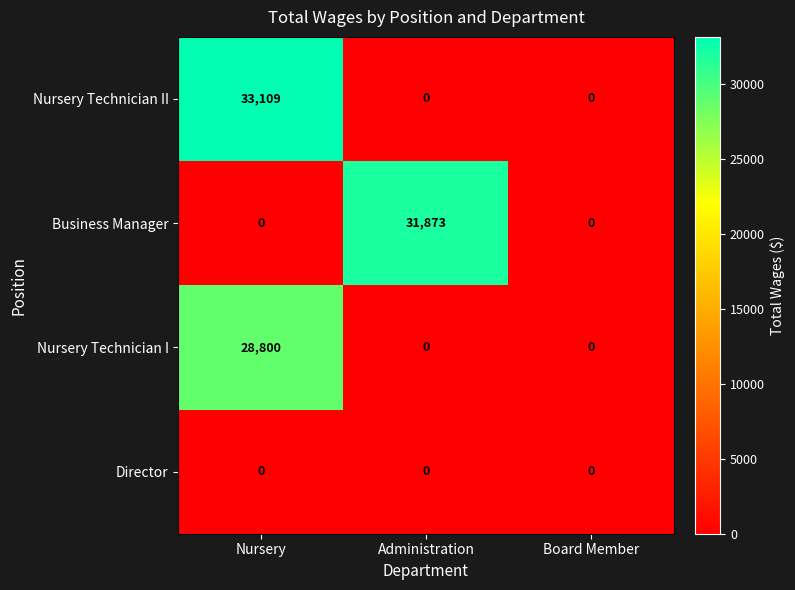

At which category is the sum across all series the highest?

Nursery